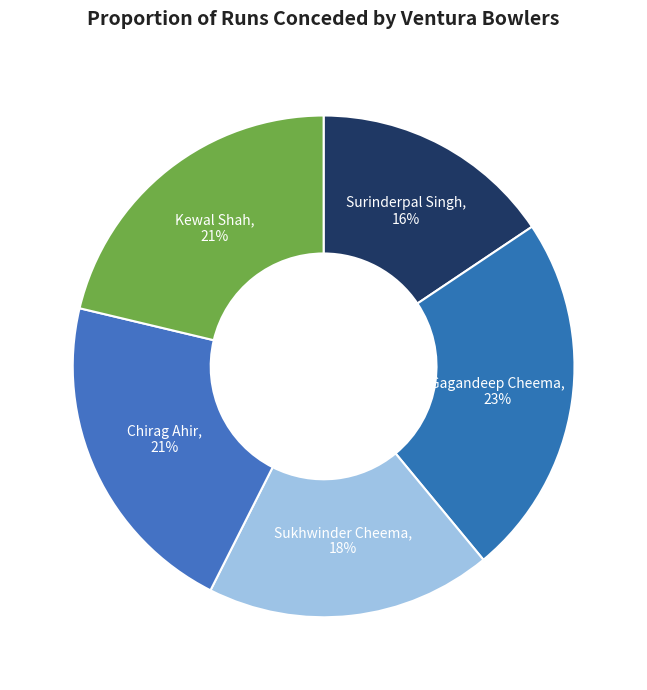

Which slice is the smallest?

Surinderpal Singh